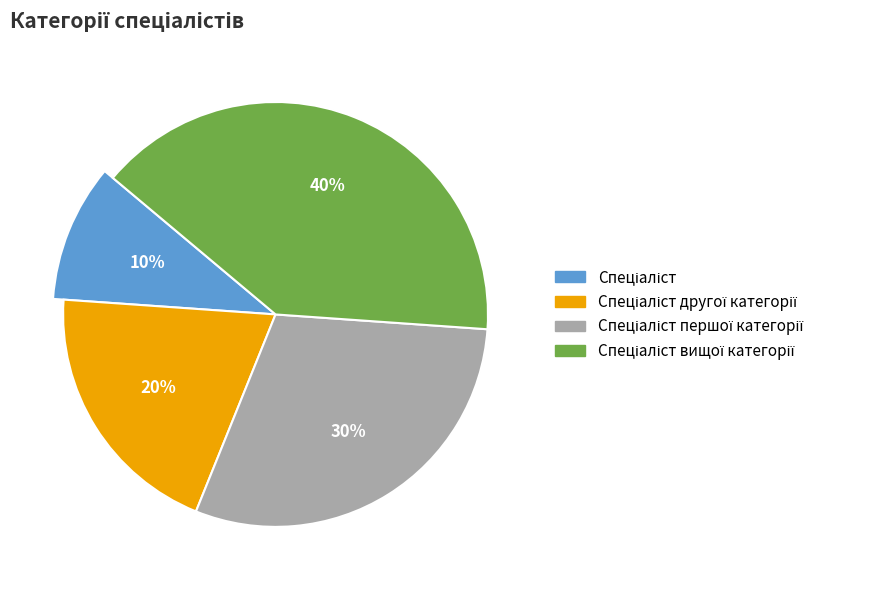

Does any single category account for the majority?

No